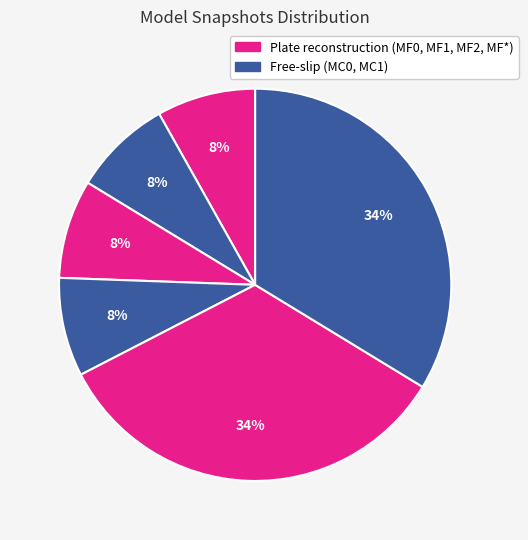

How many slices are in this pie chart?

6